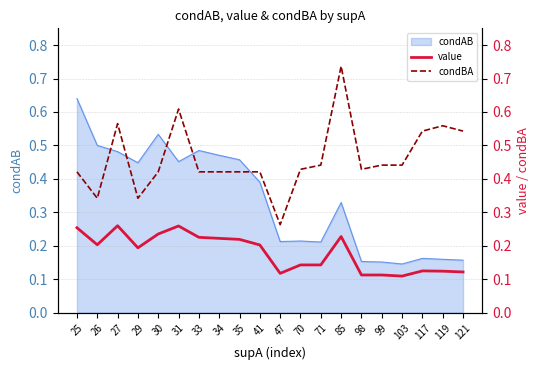

True or false: condAB has a value of 0.8 at 35.

False